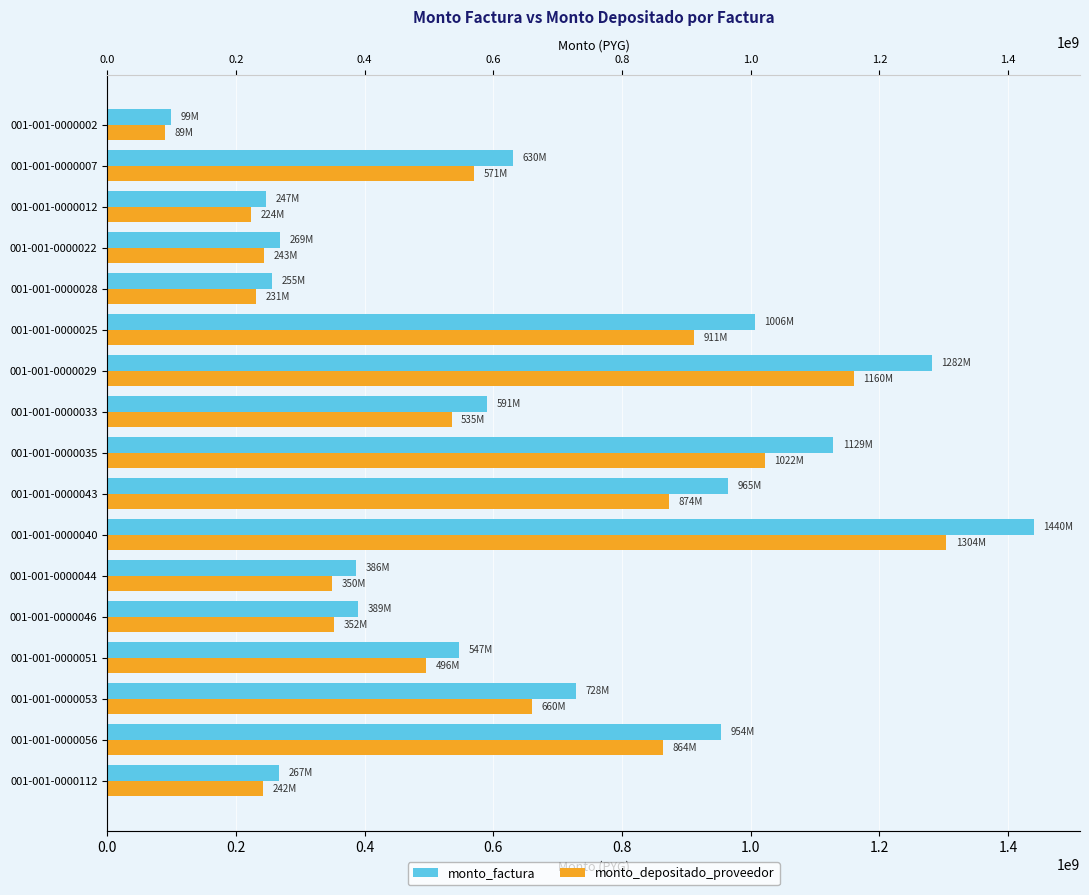

Which series has the widest spread of values?

monto_factura